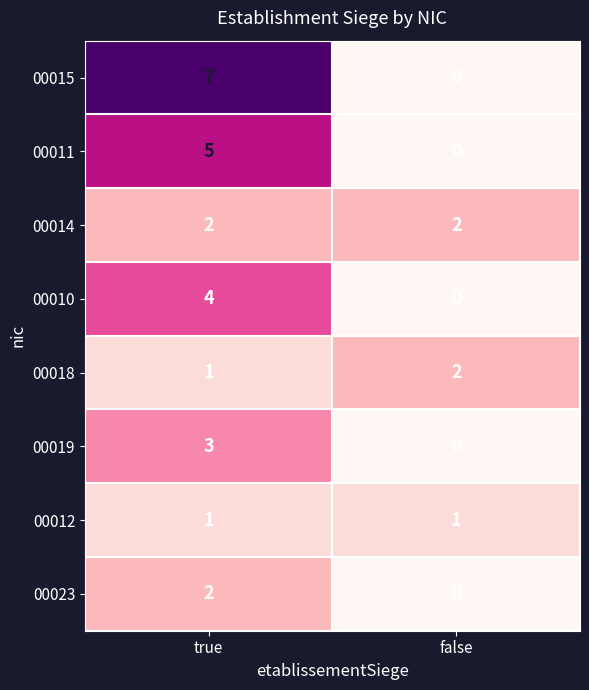

What is the difference between the 00011 values at false and true?

5